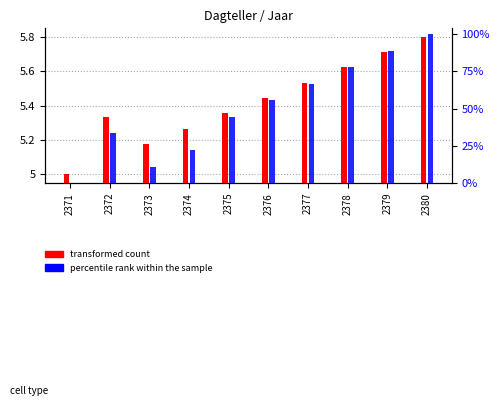

Reading left to right, list all the values displayed in this chart.

transformed count: 2371=5.0	2372=5.3	2373=5.2	2374=5.3	2375=5.4	2376=5.4	2377=5.5	2378=5.6	2379=5.7	2380=5.8
percentile rank within the sample: 2371=0.0	2372=33.3	2373=11.1	2374=22.2	2375=44.4	2376=55.6	2377=66.7	2378=77.8	2379=88.9	2380=100.0